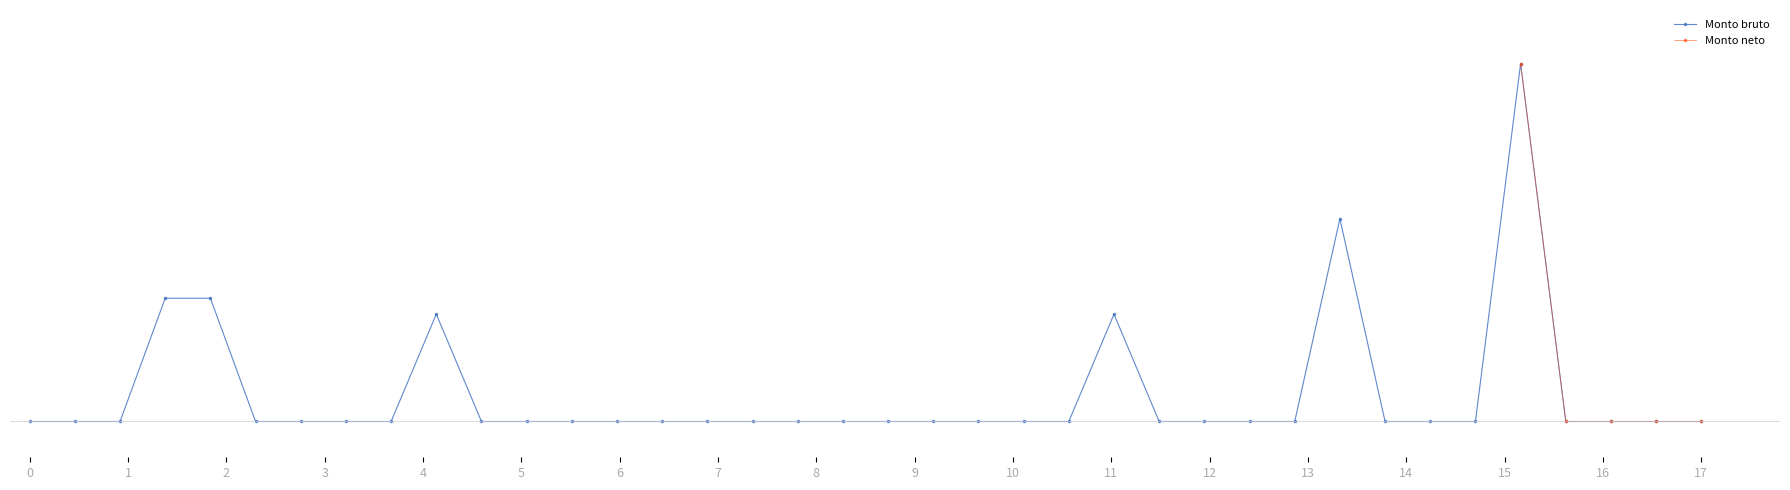

Rank the categories by value from highest to lowest.

34, 30, 4, 5, 10, 25, 1, 2, 3, 6, 7, 8, 9, 11, 12, 13, 14, 15, 16, 17, 18, 19, 20, 21, 22, 23, 24, 26, 27, 28, 29, 31, 32, 33, 35, 36, 37, 38